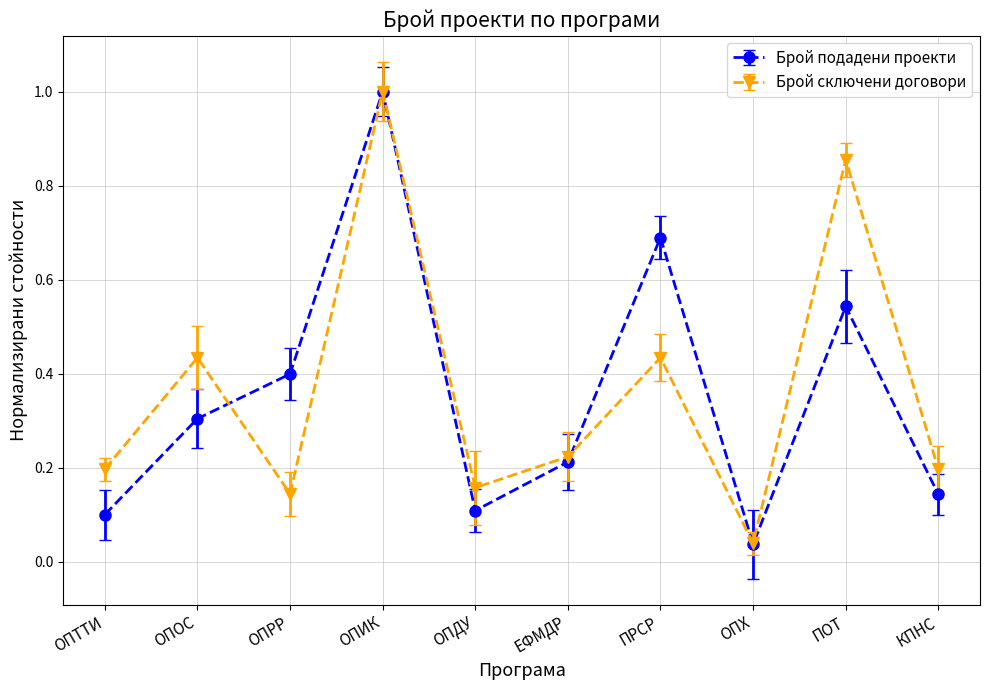

What is the label of the 7th point from the left?

ПРСР